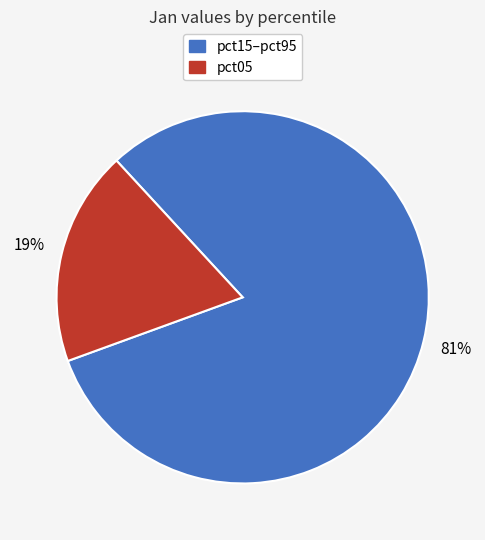

Does any single category account for the majority?

Yes